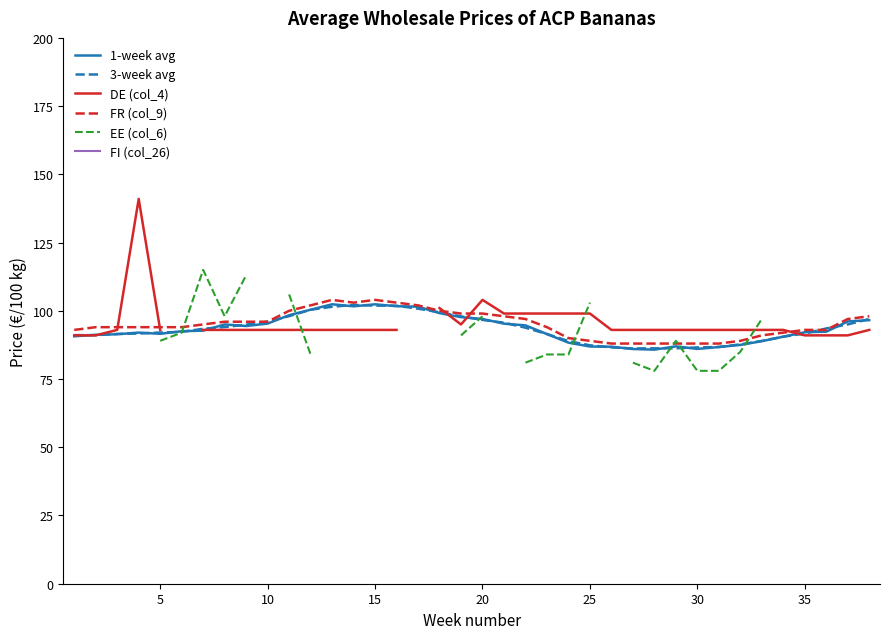

What is the highest value of the 1-week avg series?

102.4